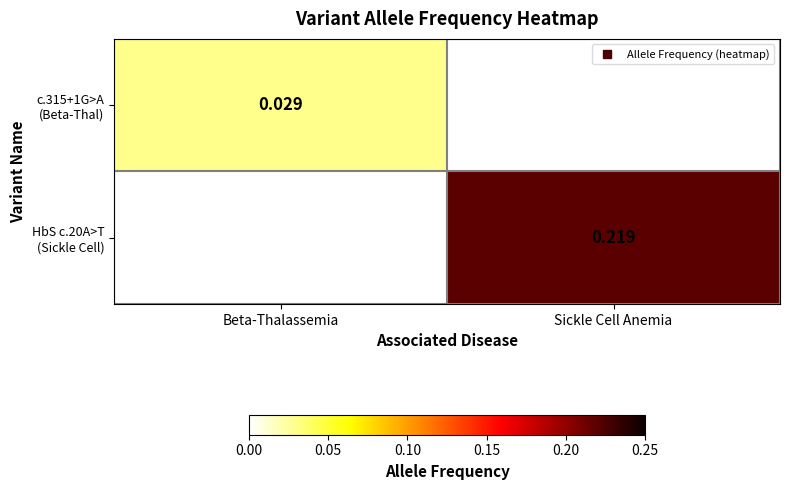

The value of HbS c.20A>T (Sickle Cell) at Beta-Thalassemia is 0.0. True or false?

True